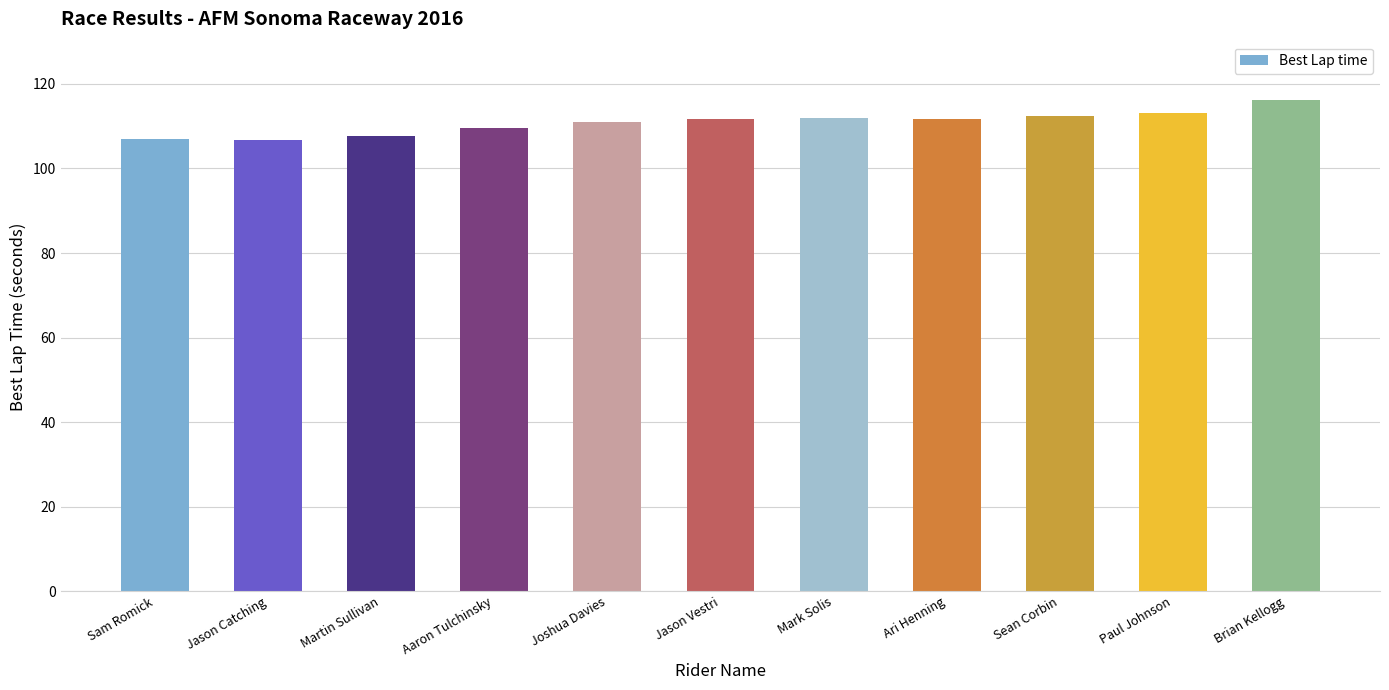

At which category does the chart reach its peak across all series?

Brian Kellogg